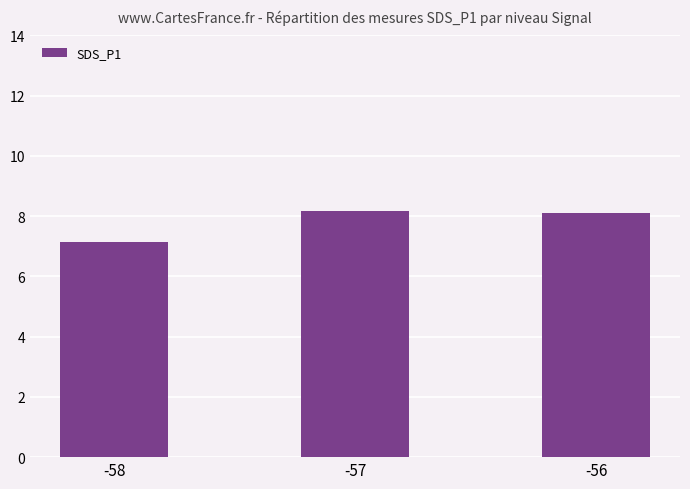

Reading left to right, what are all the values shown in this chart?

7.2	8.2	8.1